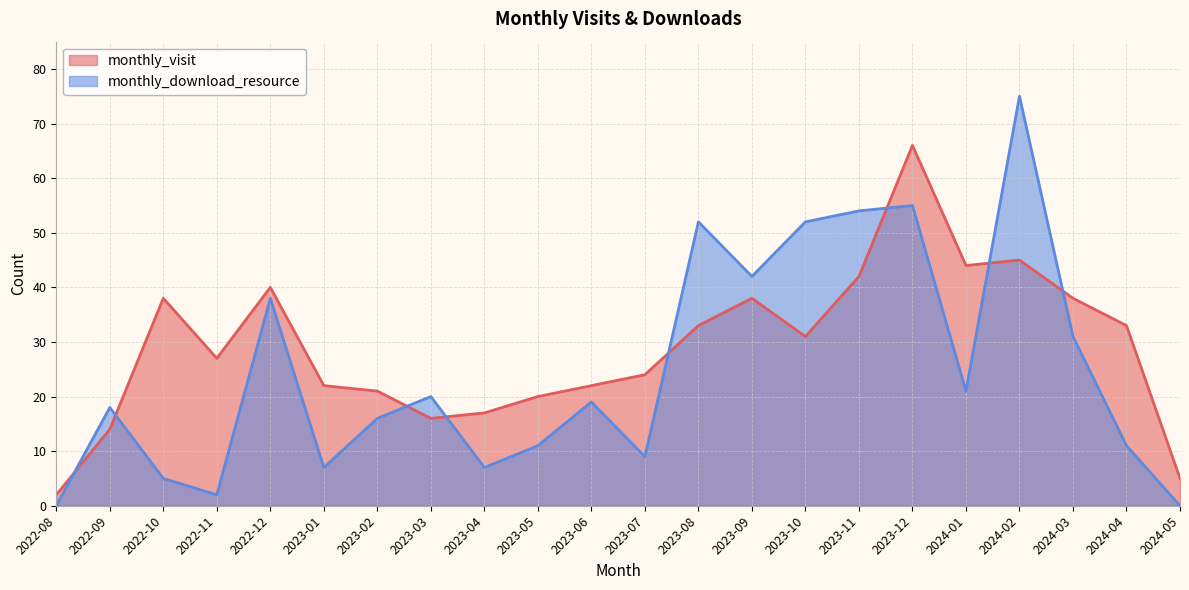

The monthly_download_resource series shows 42 at 2023-09. True or false?

True